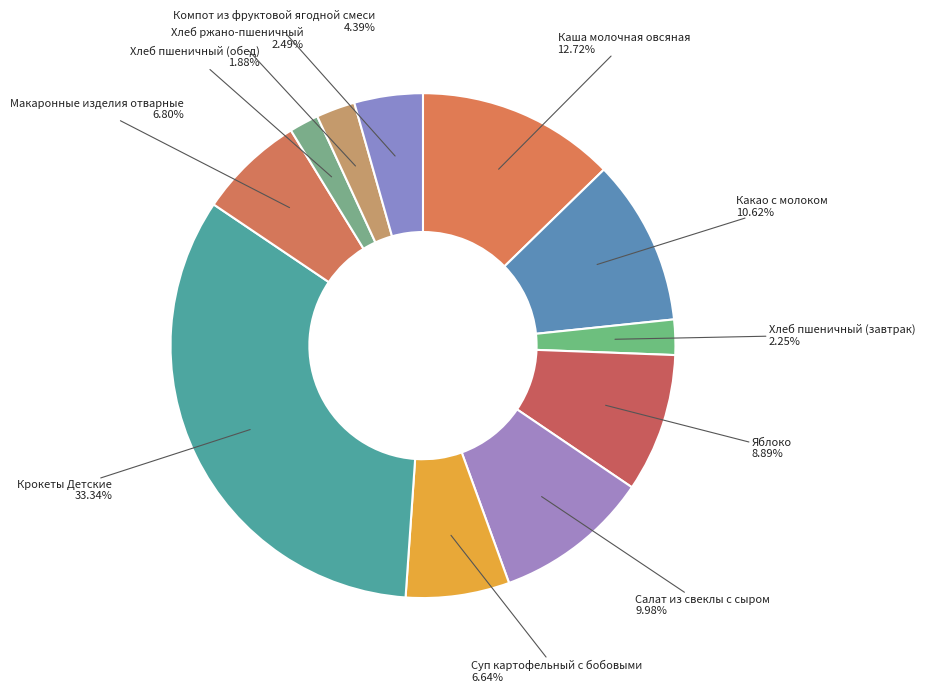

Count the number of slices in the pie.

11